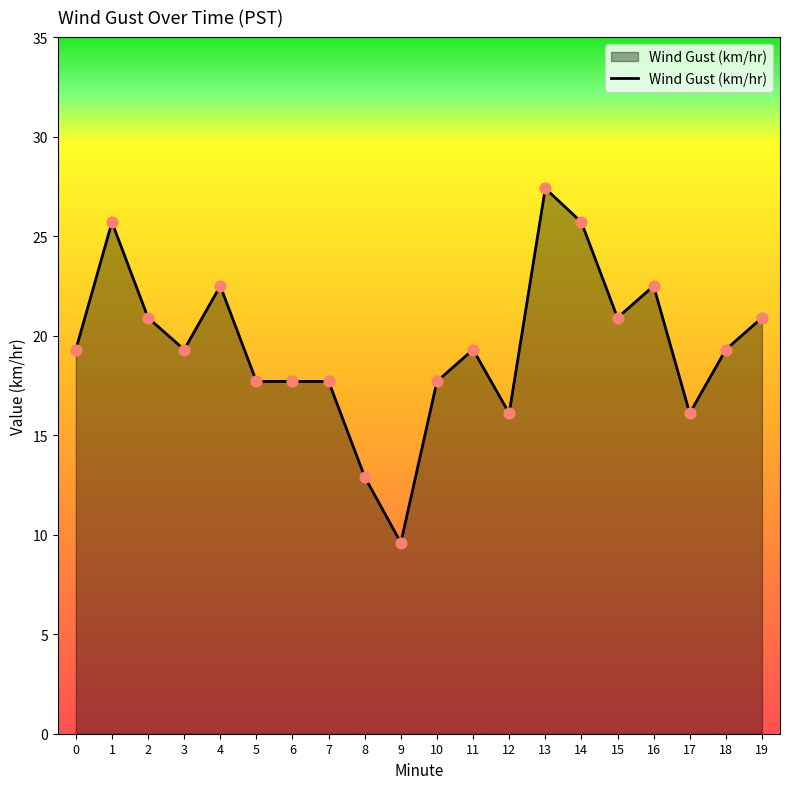

Between 10 and 2, which is larger?

2